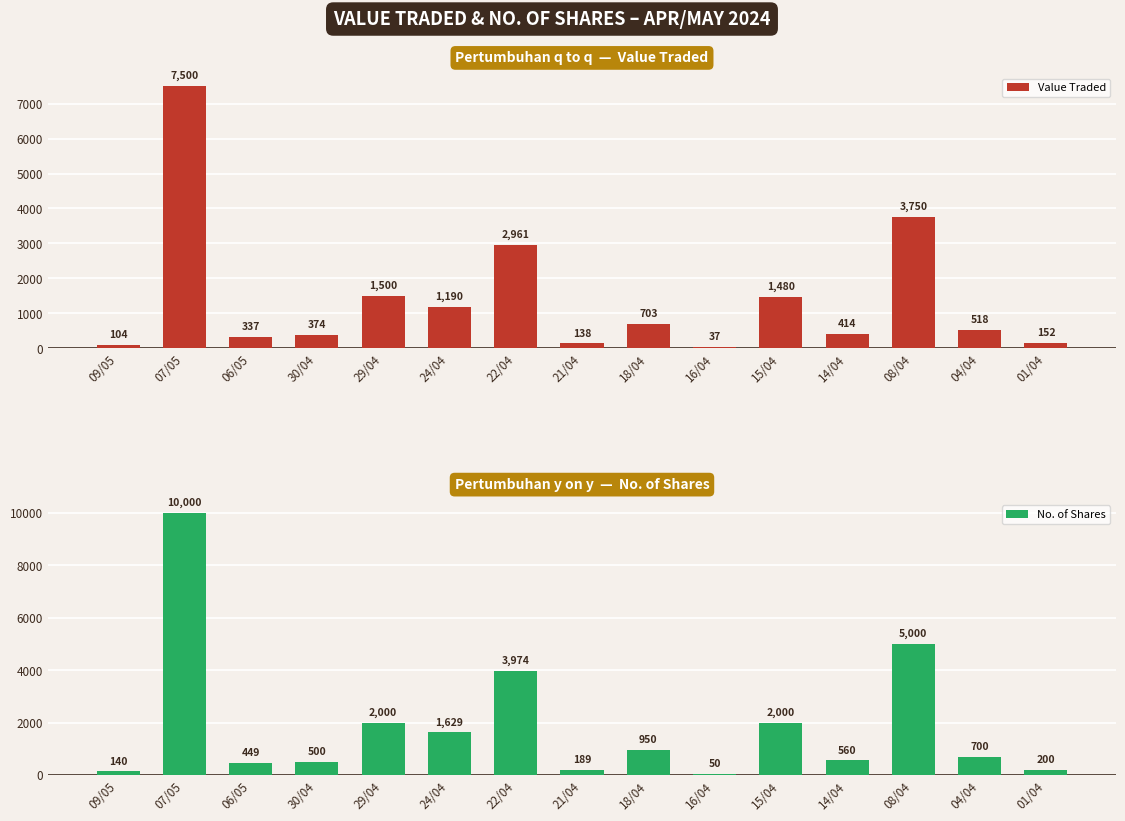

Where does the Value Traded series first go above 518?

07/05